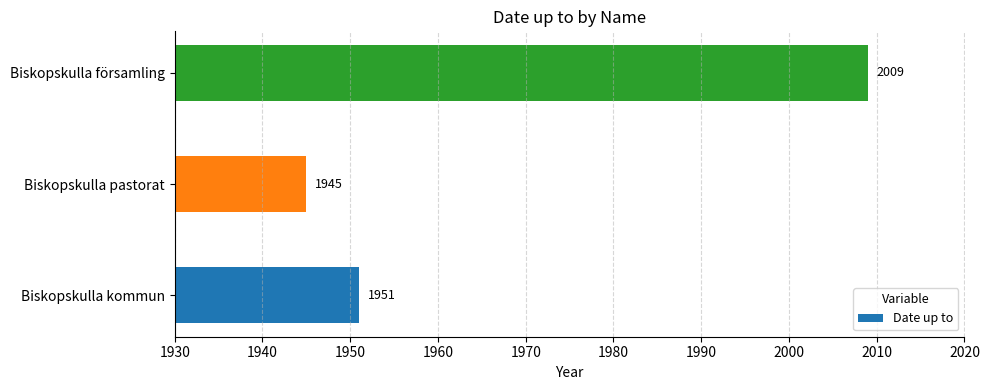

At which category does the chart reach its minimum across all series?

Biskopskulla pastorat